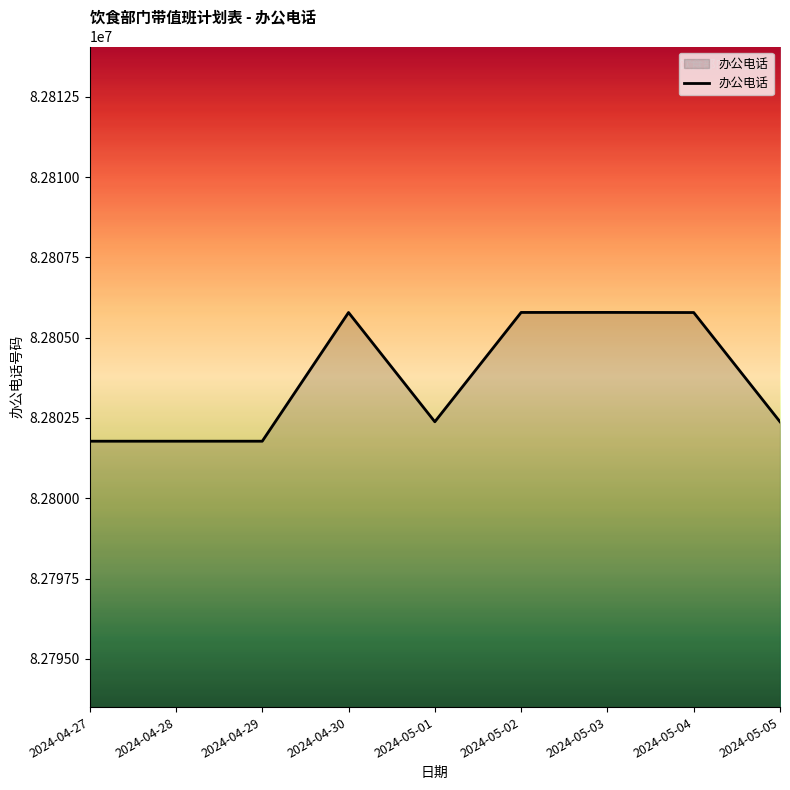

The value at 2024-05-02 is 82805787. True or false?

True